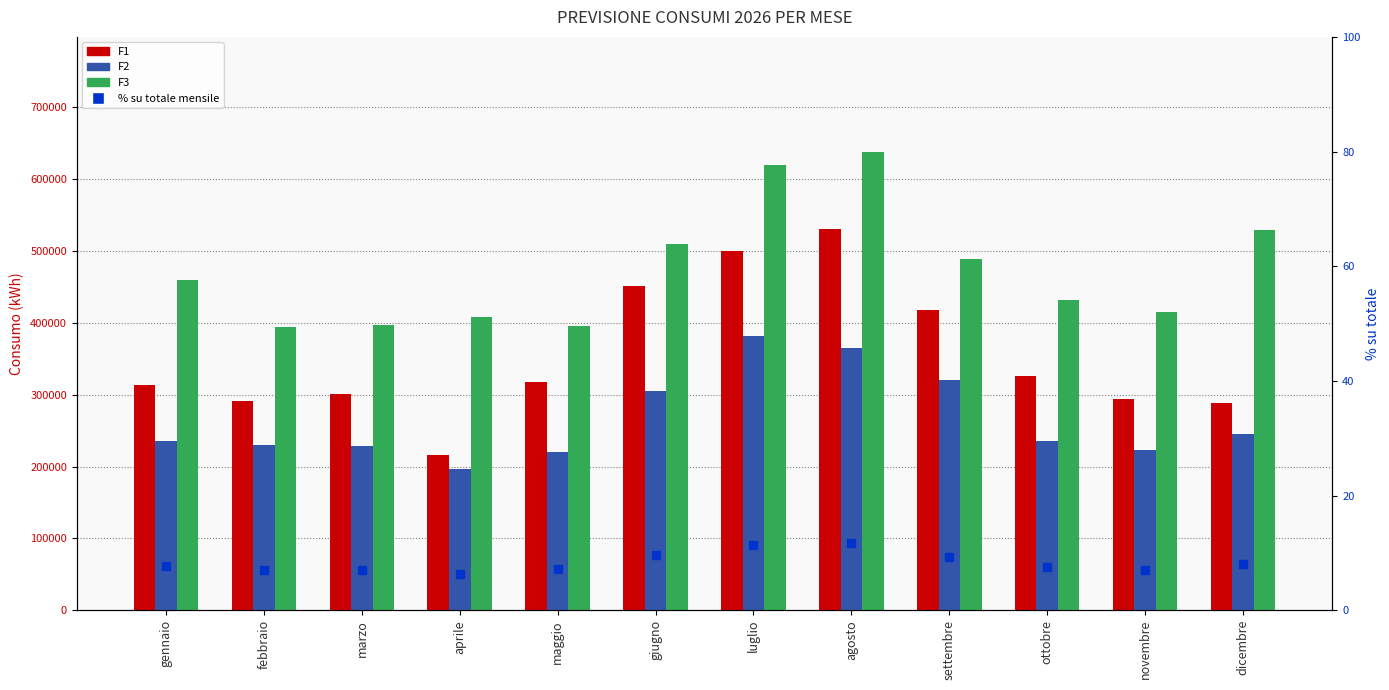

Is the value of F1 at novembre greater than the value of F2 at novembre?

Yes